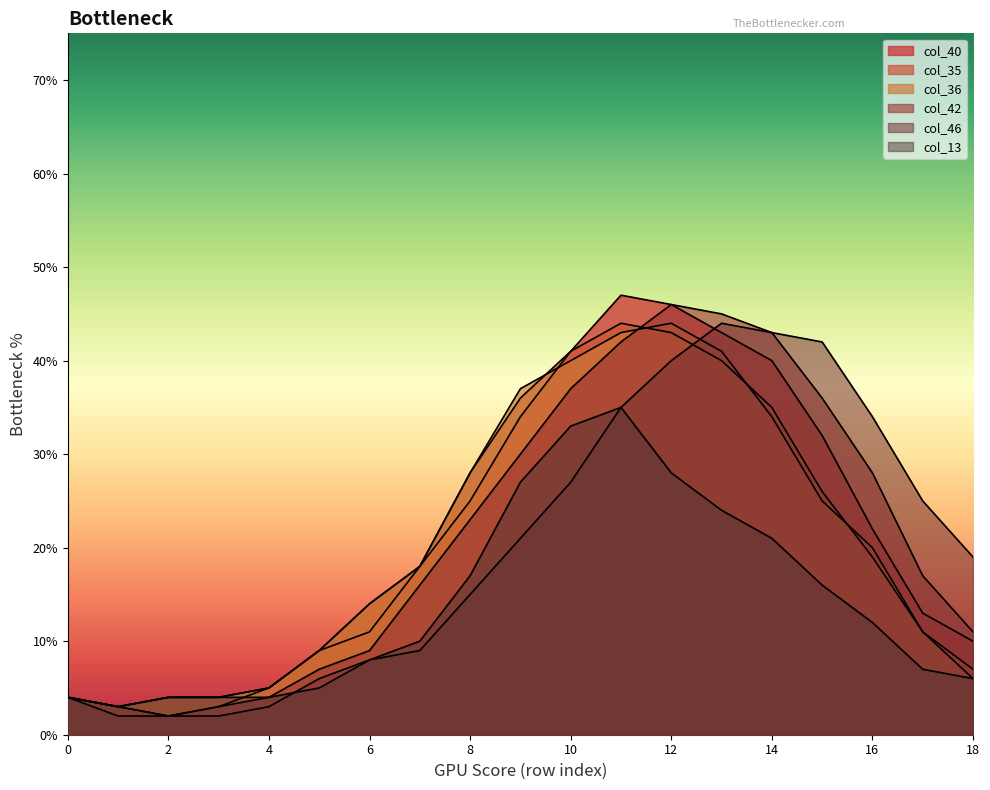

Which series has the widest spread of values?

col_40